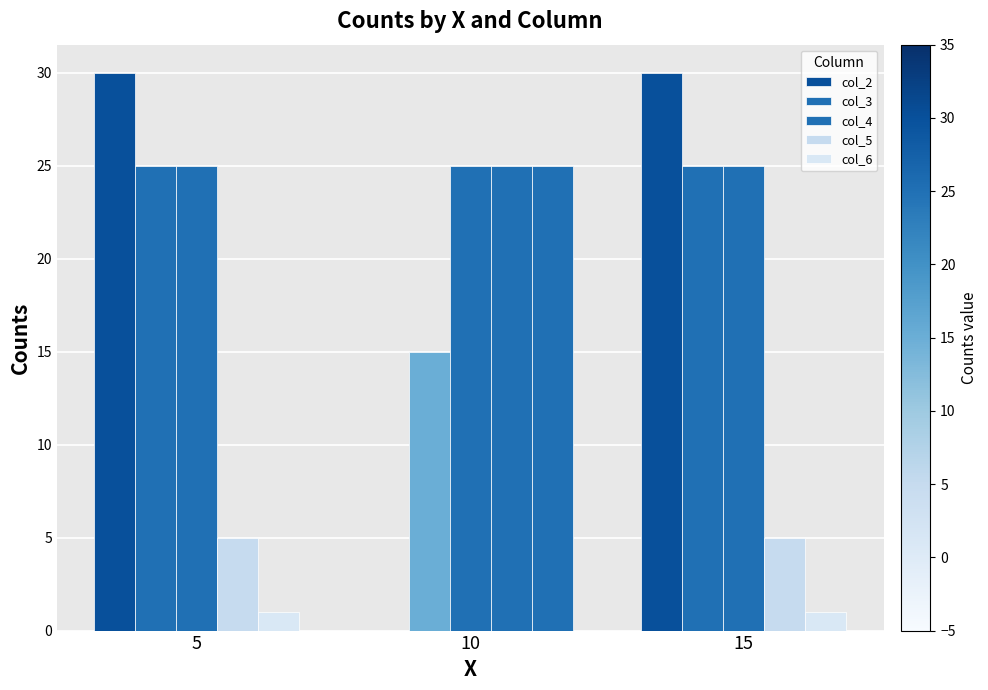

Which category has the highest value in the col_4 series?

5